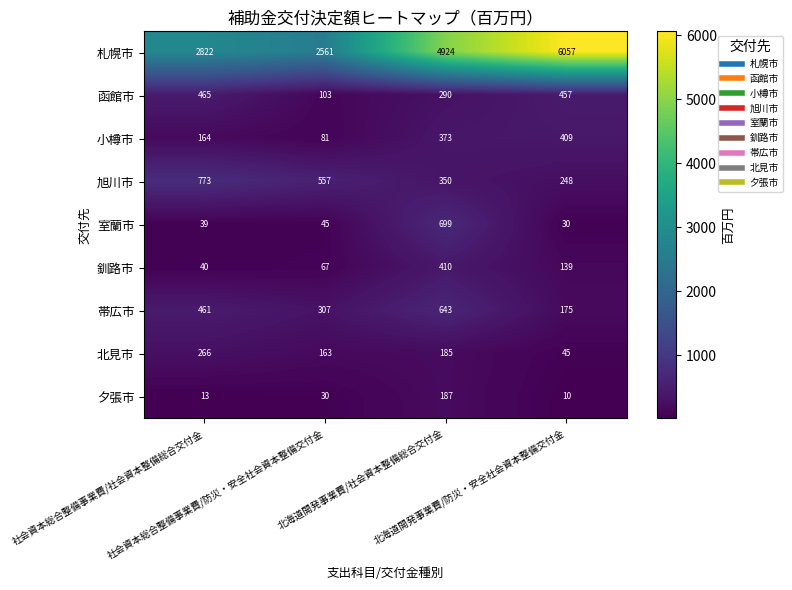

What is the lowest value of the 旭川市 series?

248